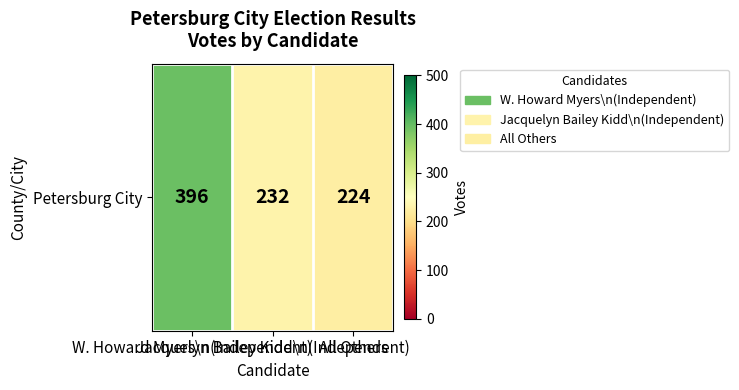

How many categories are shown in the chart?

3